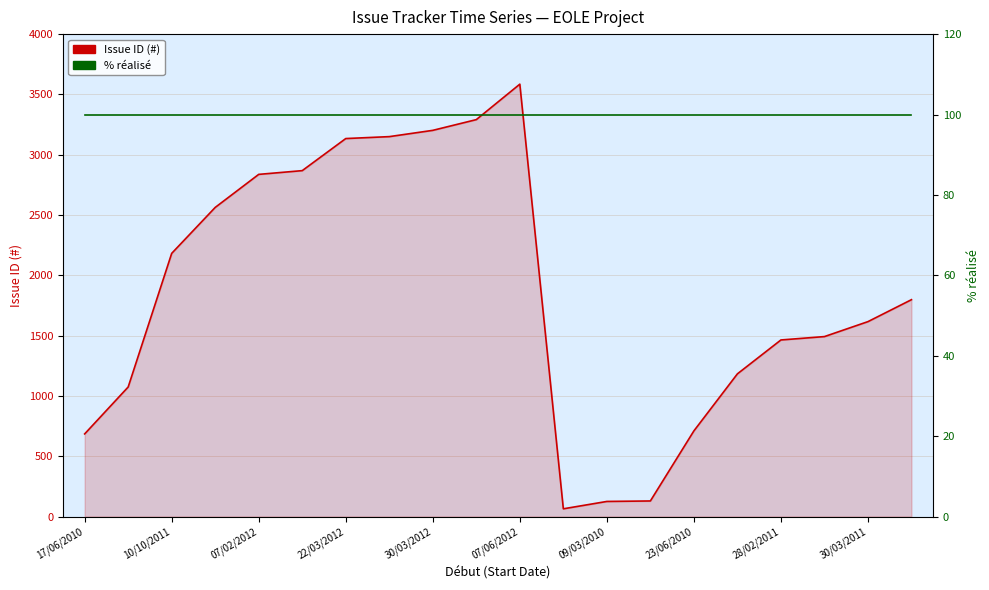

What is the smallest value displayed?

64